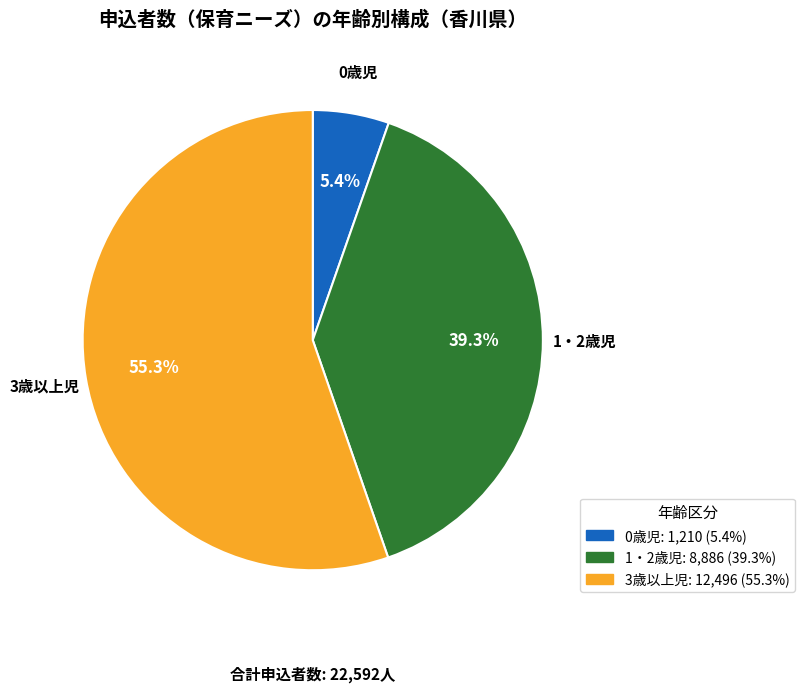

To the nearest percent, what is the difference between the largest and smallest slice percentages?

50%